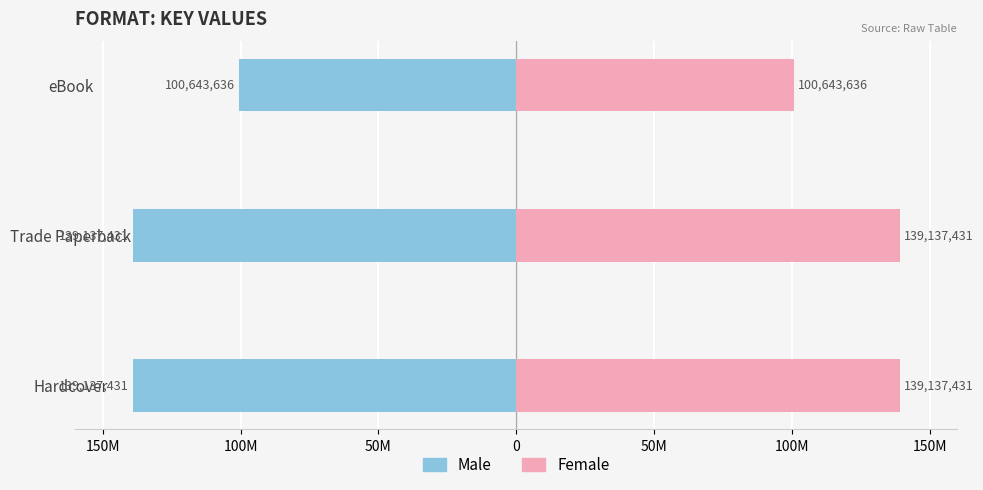

Read the Male value at eBook, to the nearest 50.

-100643650